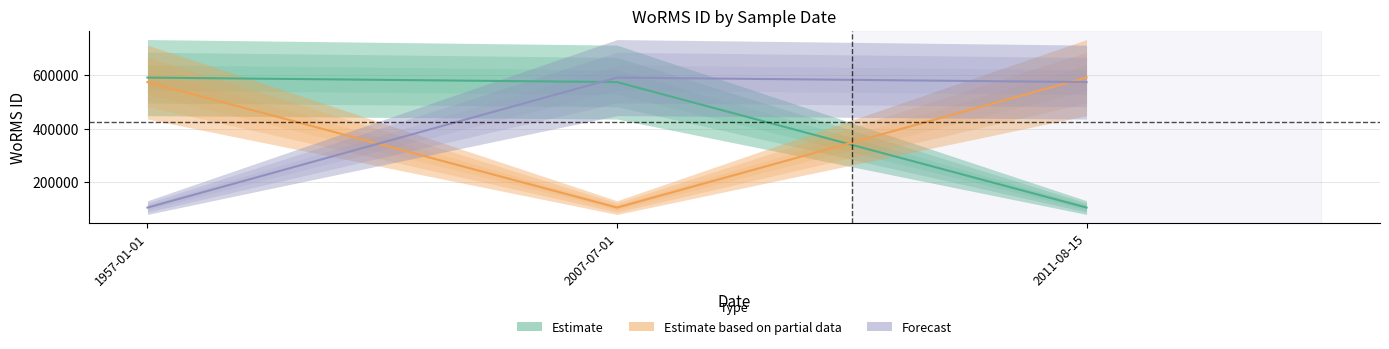

List the series in order of their peak value, highest first.

Estimate, Estimate based on partial data, Forecast